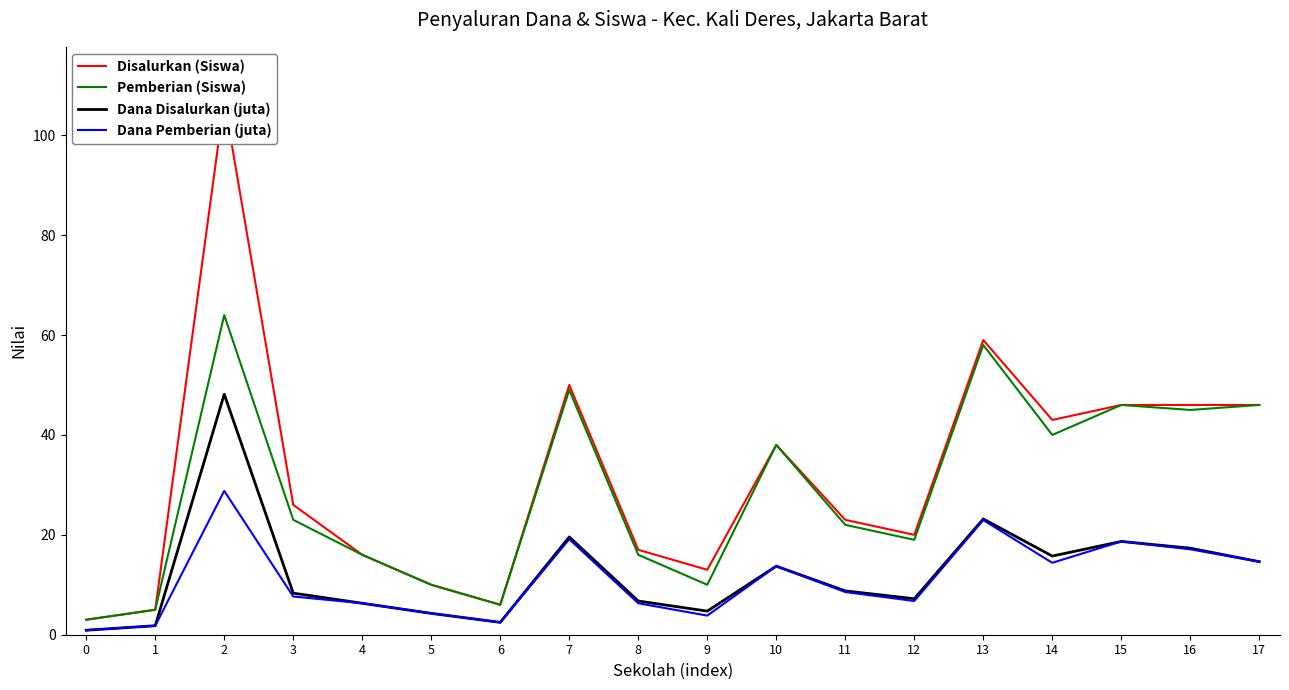

Is this an area chart (filled region under the line)?

No